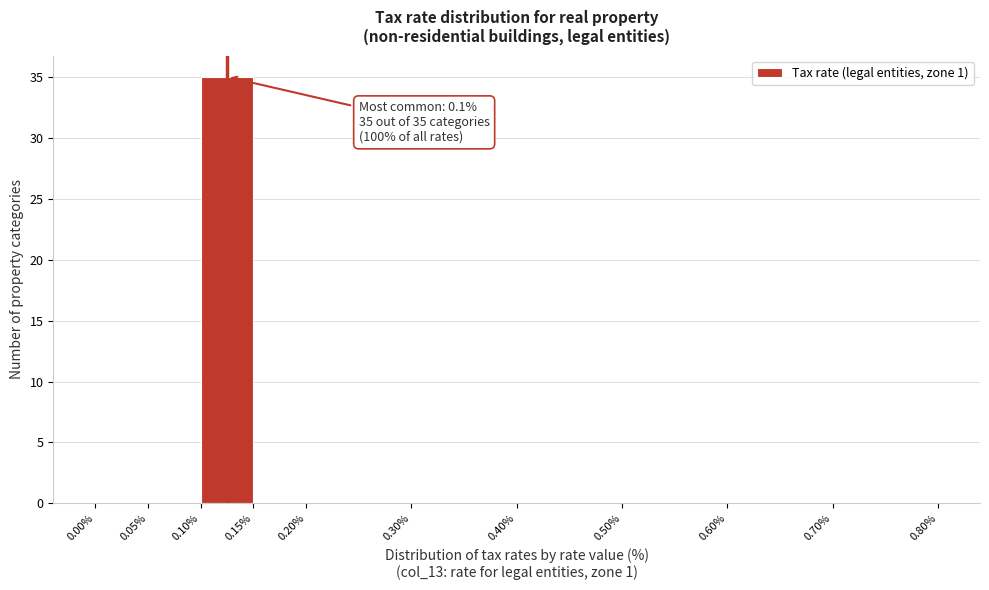

Which range on the x-axis has the tallest bar?

0.10% to 0.15%